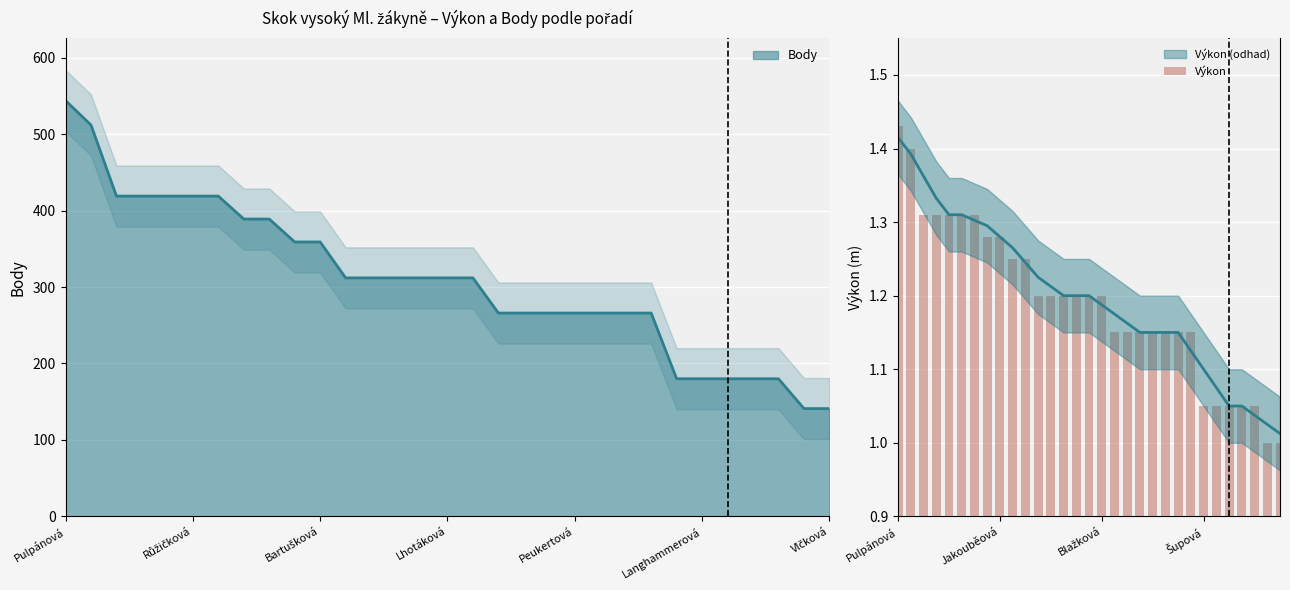

True or false: the data shows 0.3 at 12.

False